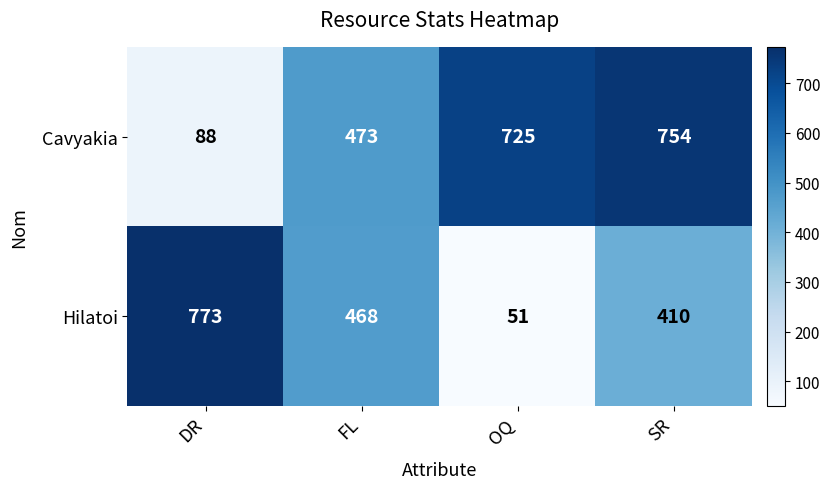

True or false: Hilatoi has a value of 21 at OQ.

False